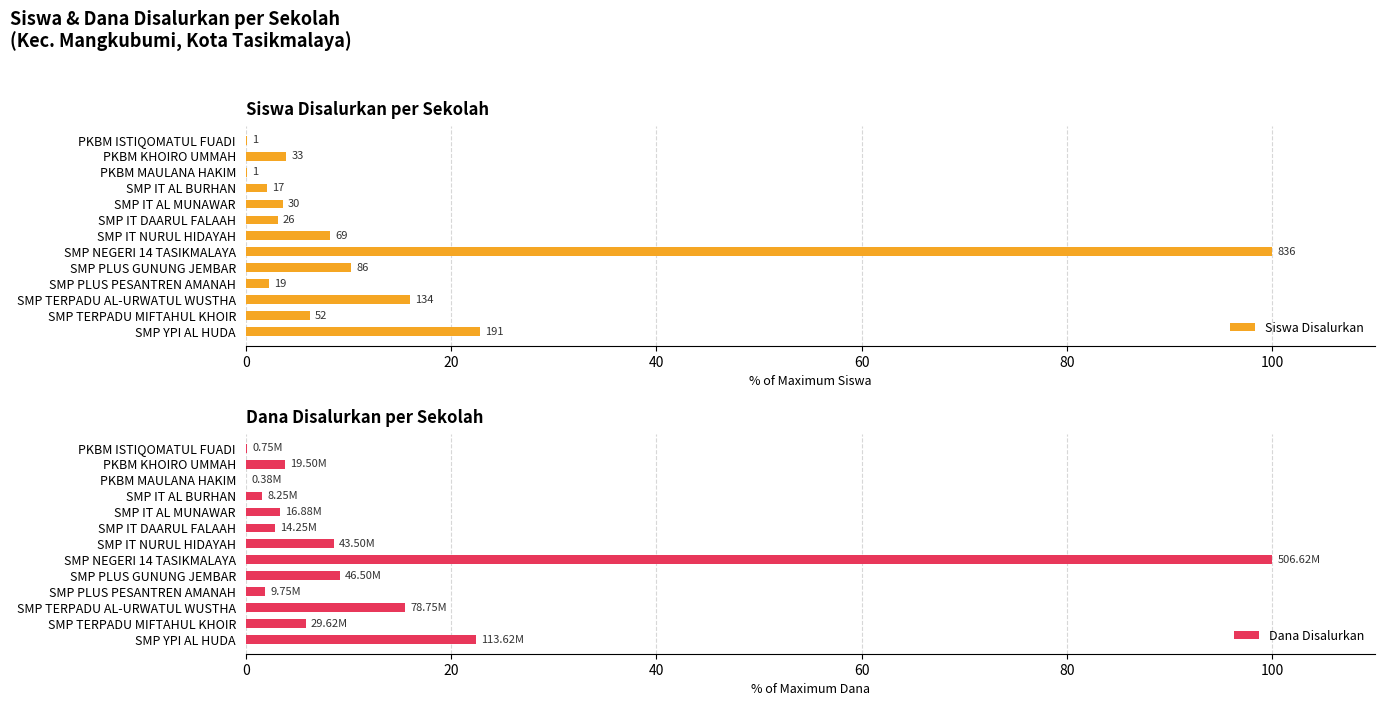

Where is Dana Disalurkan nearest to the value 50?

SMP YPI AL HUDA